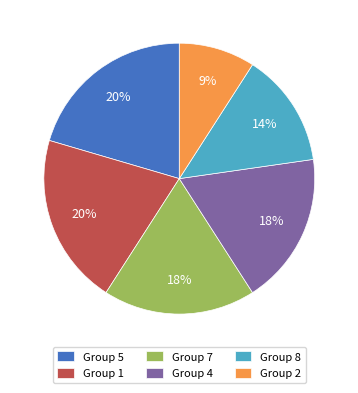

True or false: Group 4 accounts for 8% of the total.

False